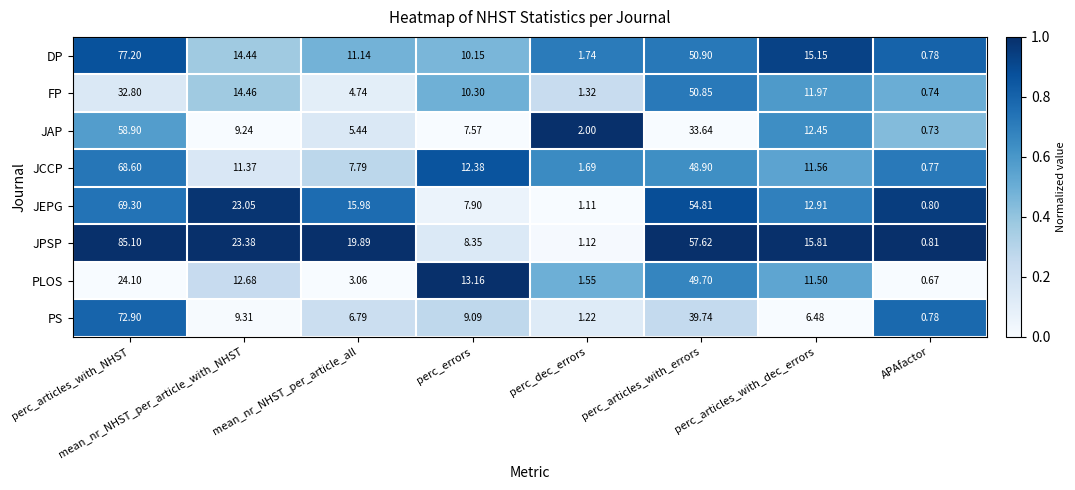

Which label corresponds to the smallest value in the chart?

APAfactor